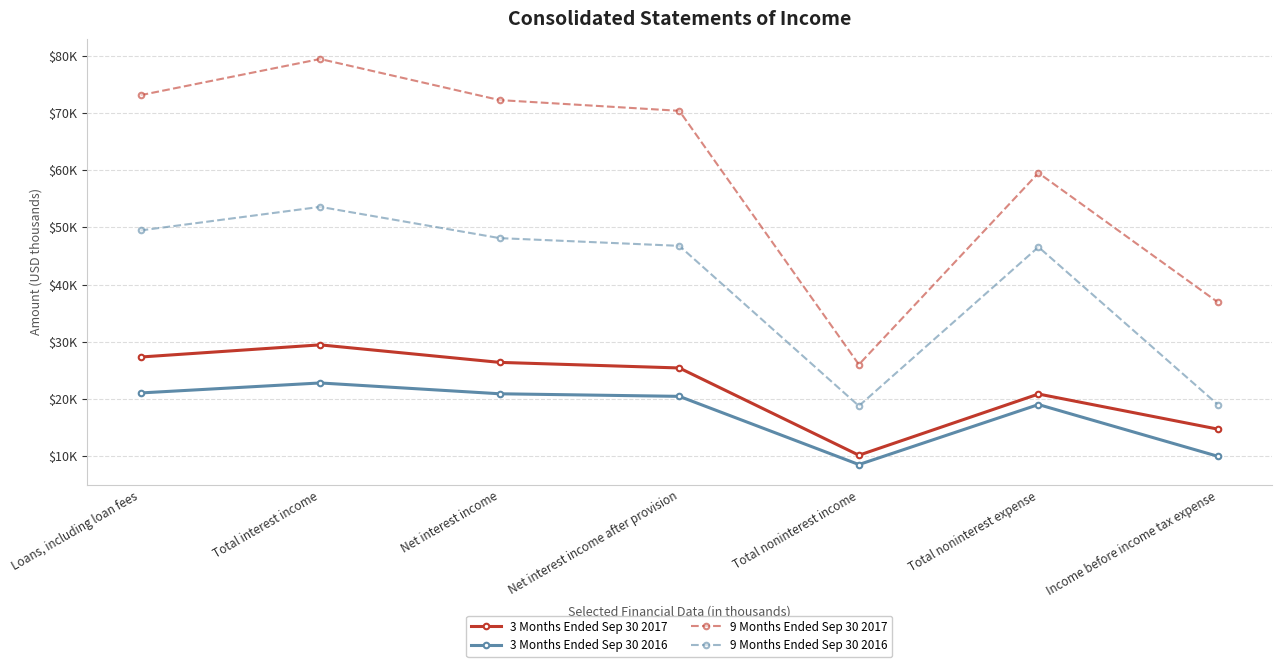

Is this an area chart (filled region under the line)?

No